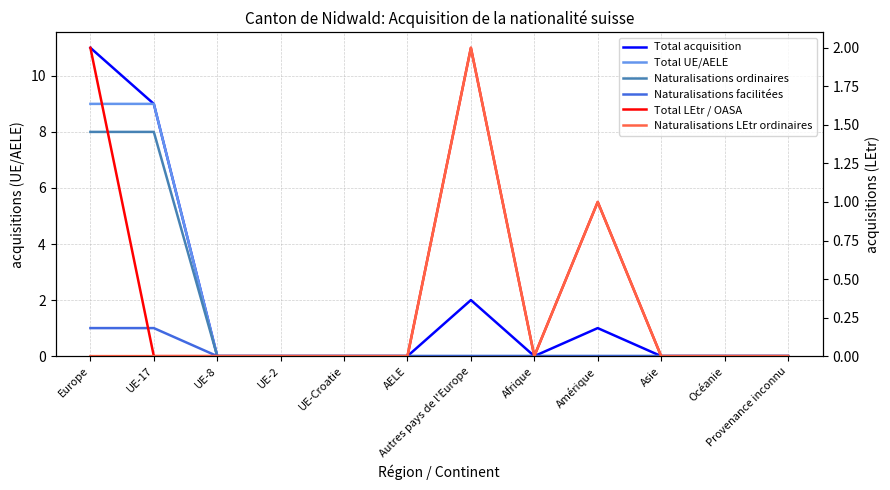

Is it true that Naturalisations facilitées equals 0 at Provenance inconnu?

False